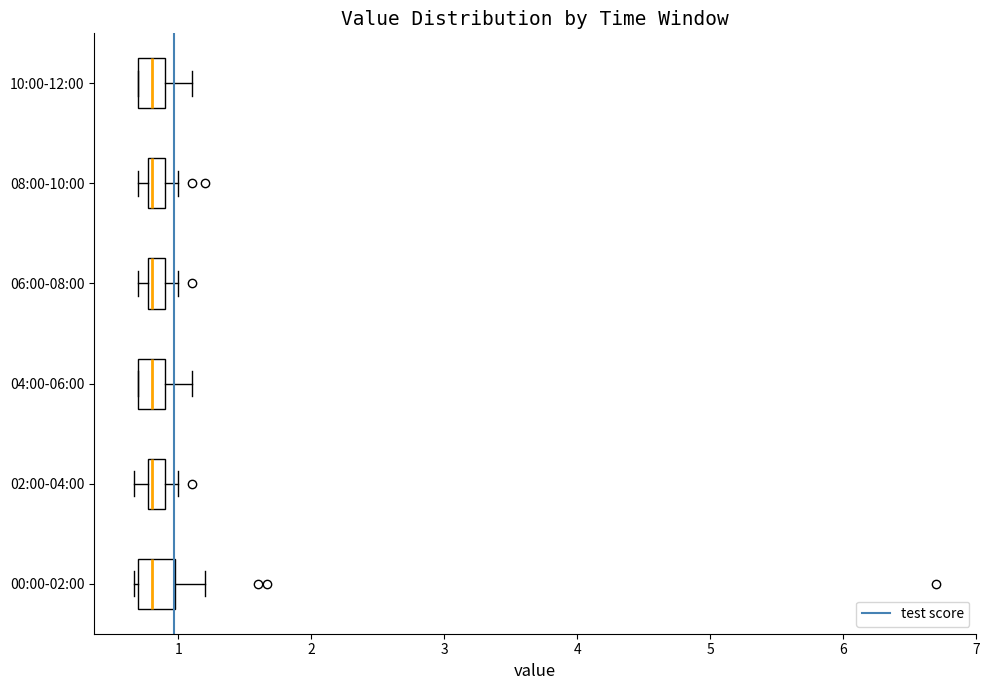

Where does the right whisker of the box for 10:00-12:00 end on the x-axis? The values are not printed on the chart, so give them approximately, as read against the axis.

1.1